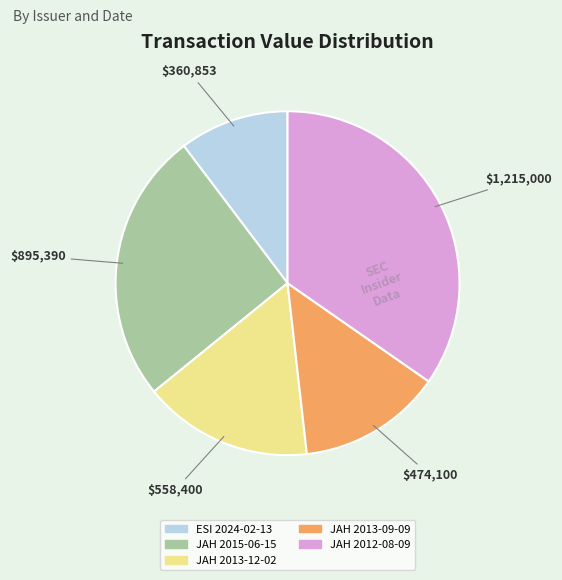

Combined, do ESI 2024-02-13 and JAH 2013-09-09 account for over 50%?

No